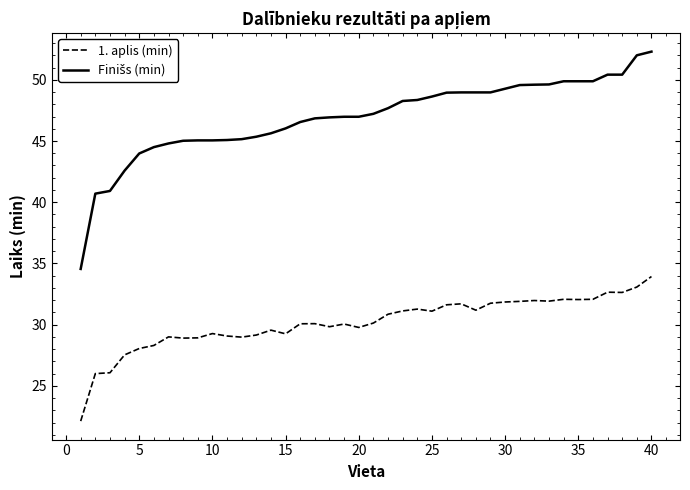

What is the smallest value displayed?

22.1